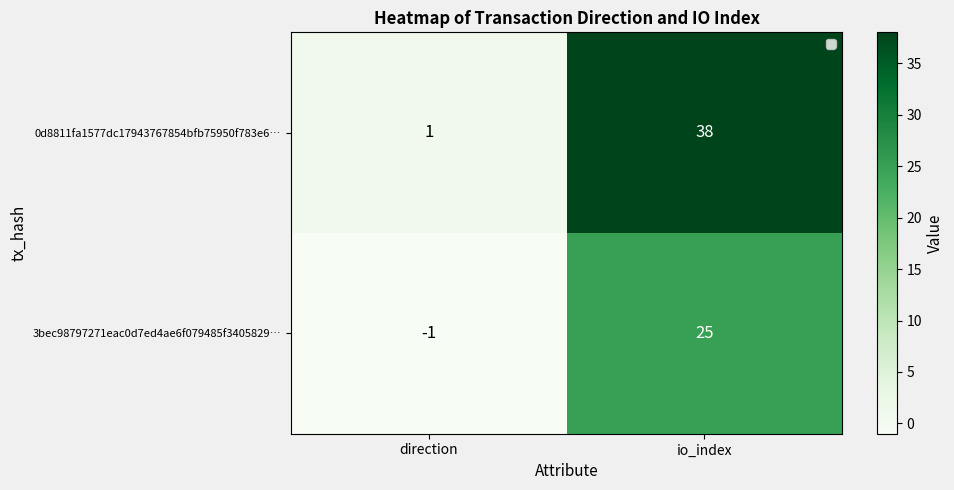

Is it true that 3bec98797271eac0d7ed4ae6f079485f3405829… equals 39 at io_index?

False